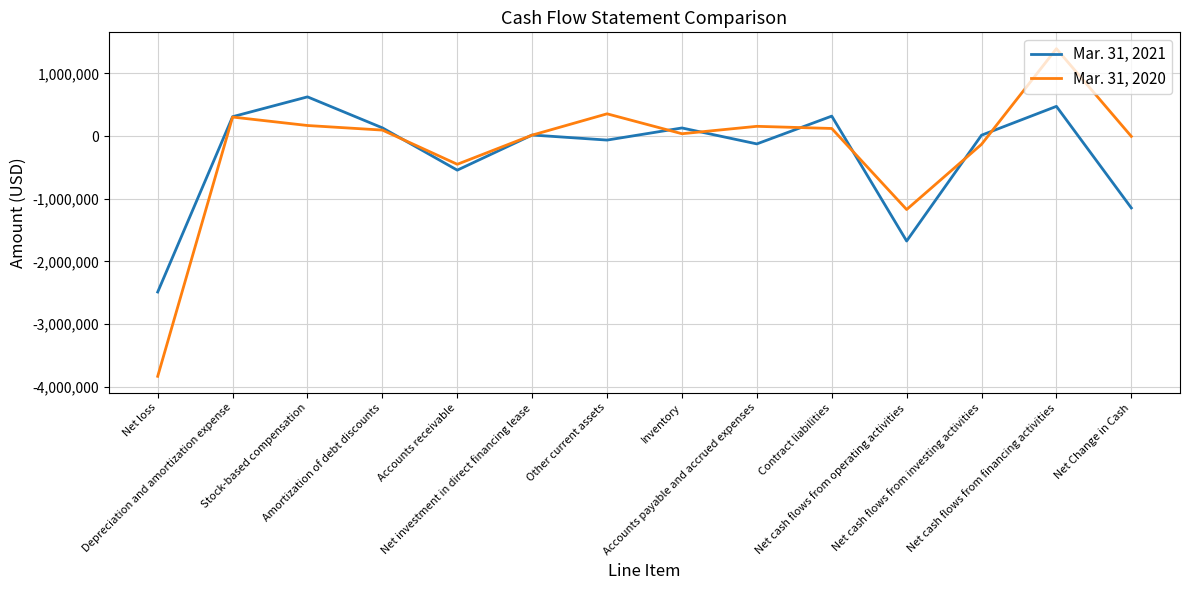

Which series has the widest spread of values?

Mar. 31, 2020